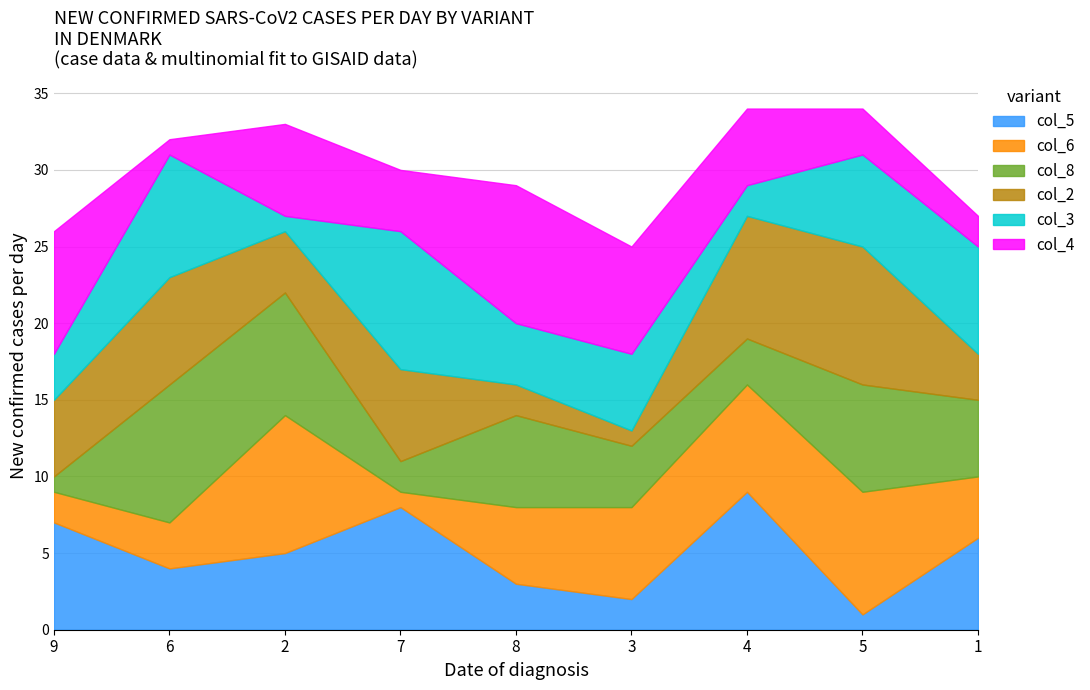

Count the number of categories in the chart.

9